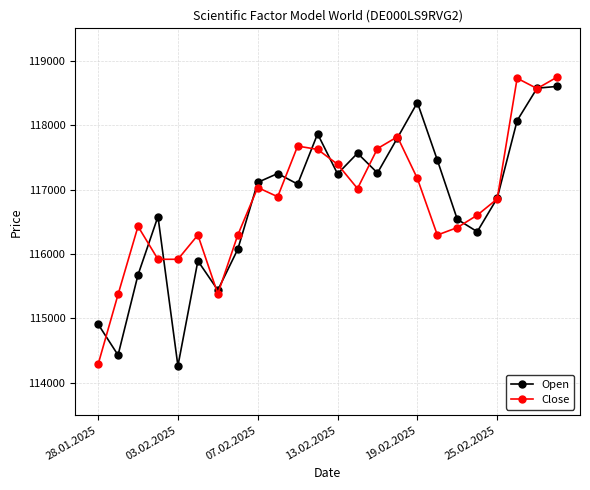

At how many categories does at least one series exceed 114833?

24